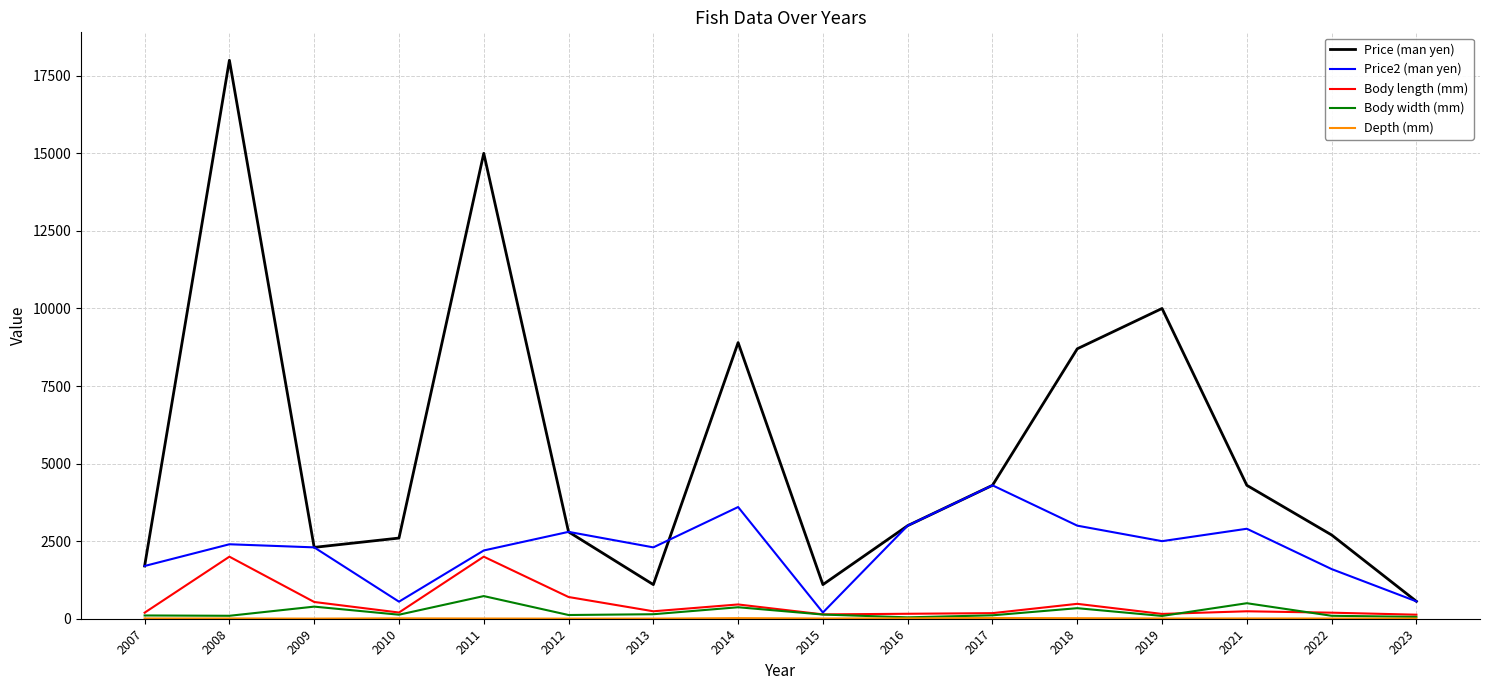

True or false: Price (man yen) has a value of 1073.5 at 2017.

False